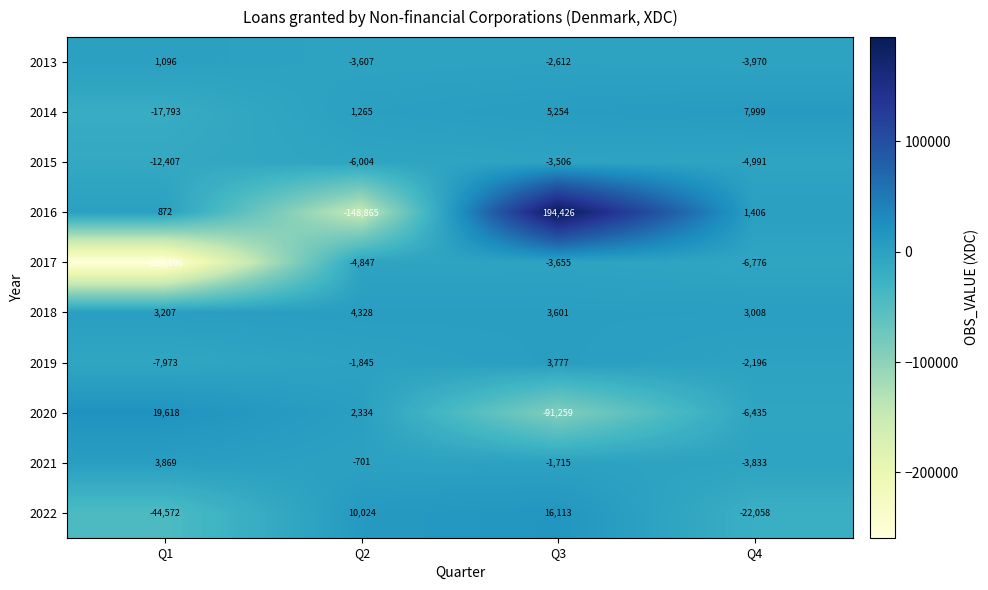

What is the average value of the 2014 series?

-819